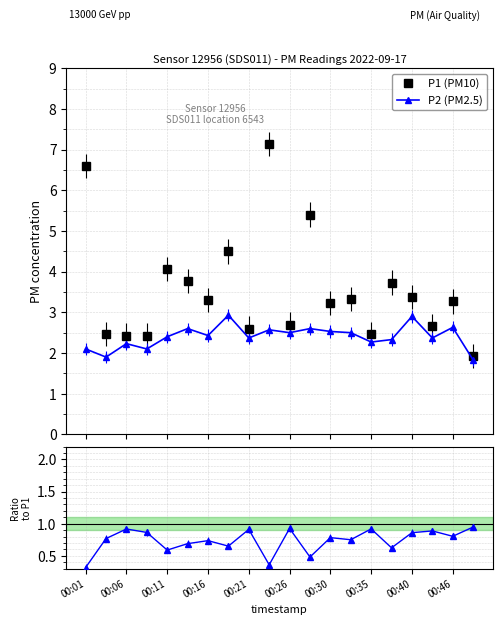

What is the difference between the maximum and minimum values in the P2 series?

1.1